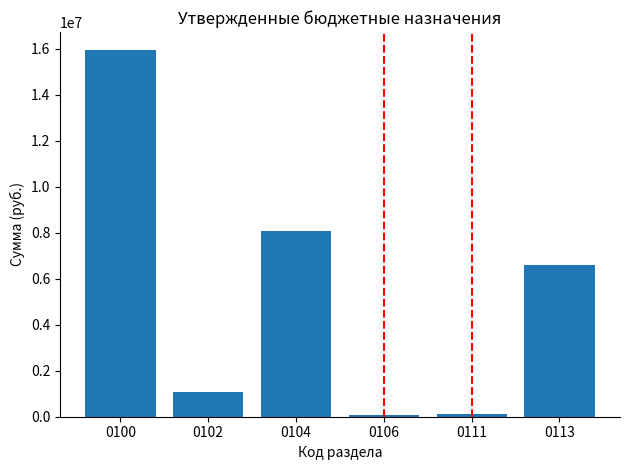

What is the value of the 2nd bar from the left?

1086950.0